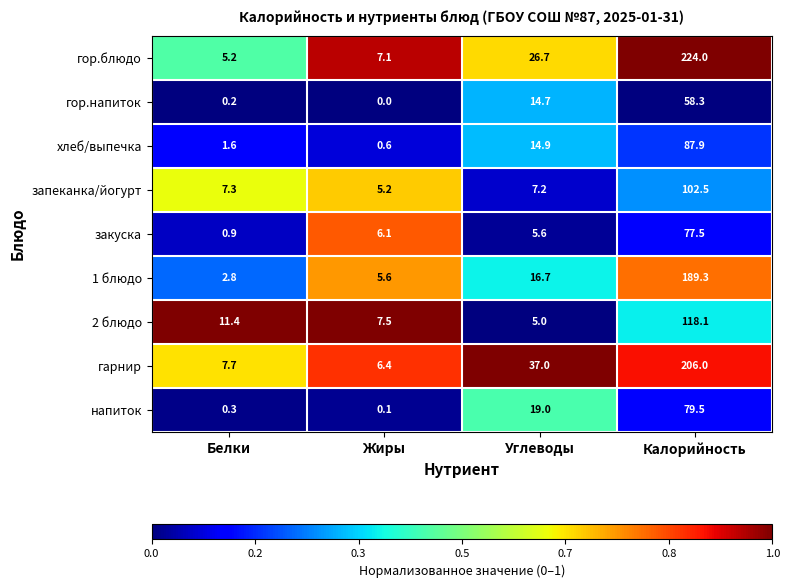

Which series has the largest range (max minus min)?

гор.блюдо